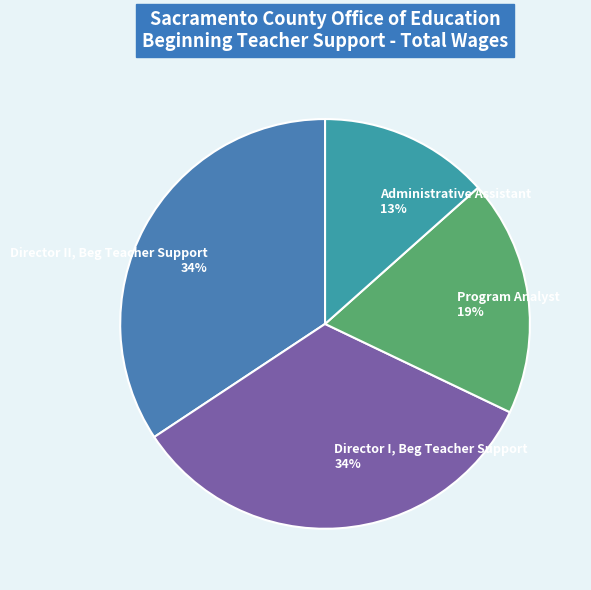

Do Director I, Beg Teacher Support and Director II, Beg Teacher Support together represent more than half of the pie?

Yes